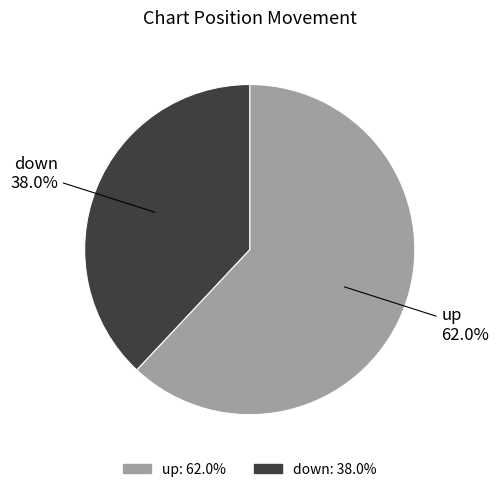

To the nearest percent, what is the difference between the largest and smallest slice percentages?

24%